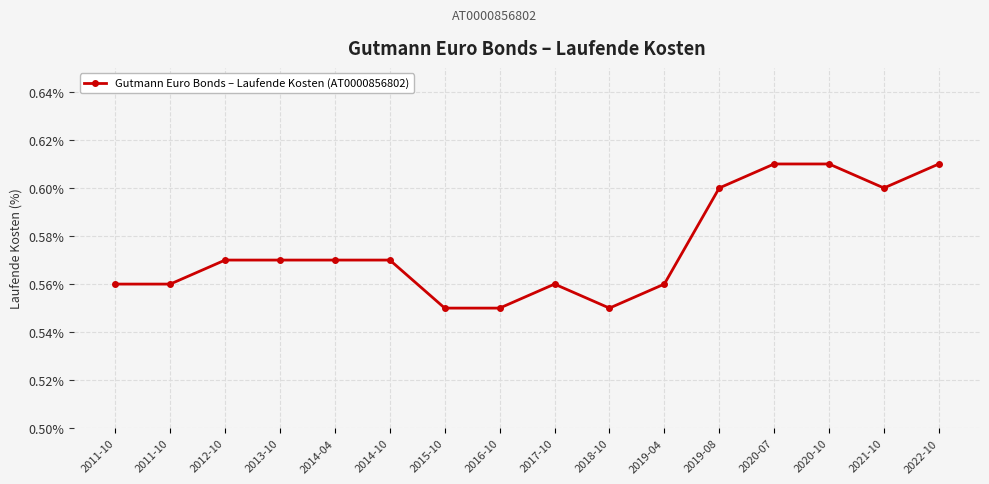

Which label corresponds to the smallest value in the chart?

2015-10